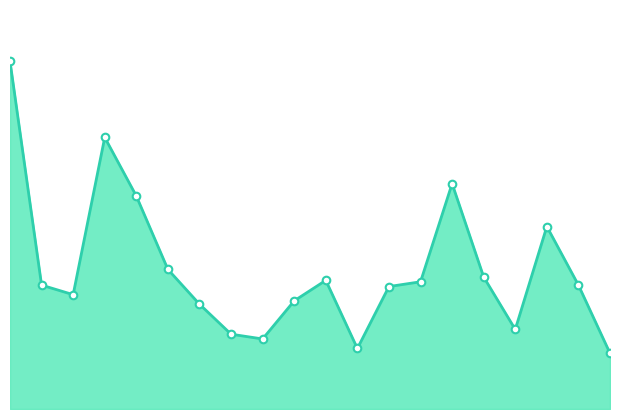

Is the value of P1_markers at 15 greater than the value of P1_line at 8?

Yes